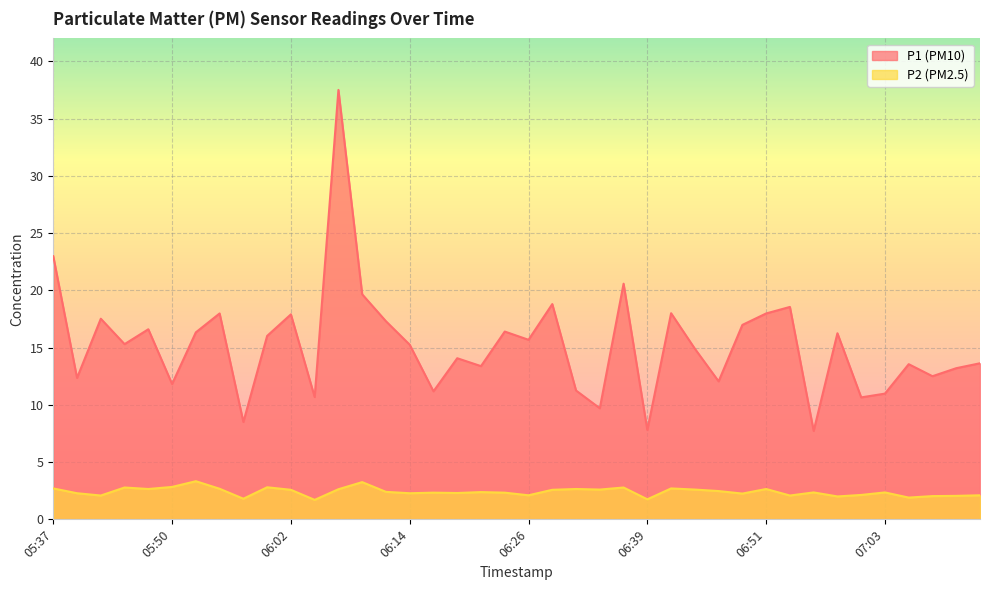

Which series has the widest spread of values?

P1